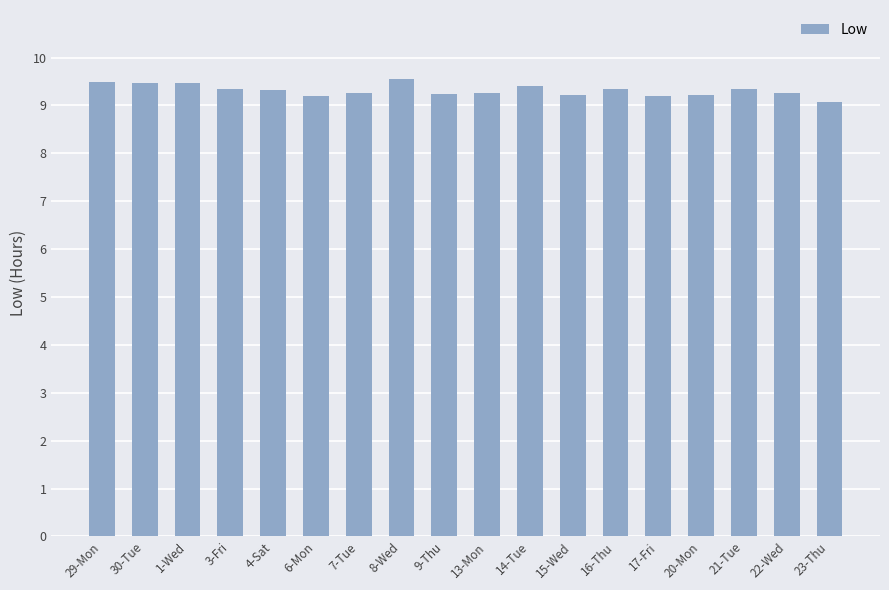

Are the bars grouped side by side (vs. stacked)?

No